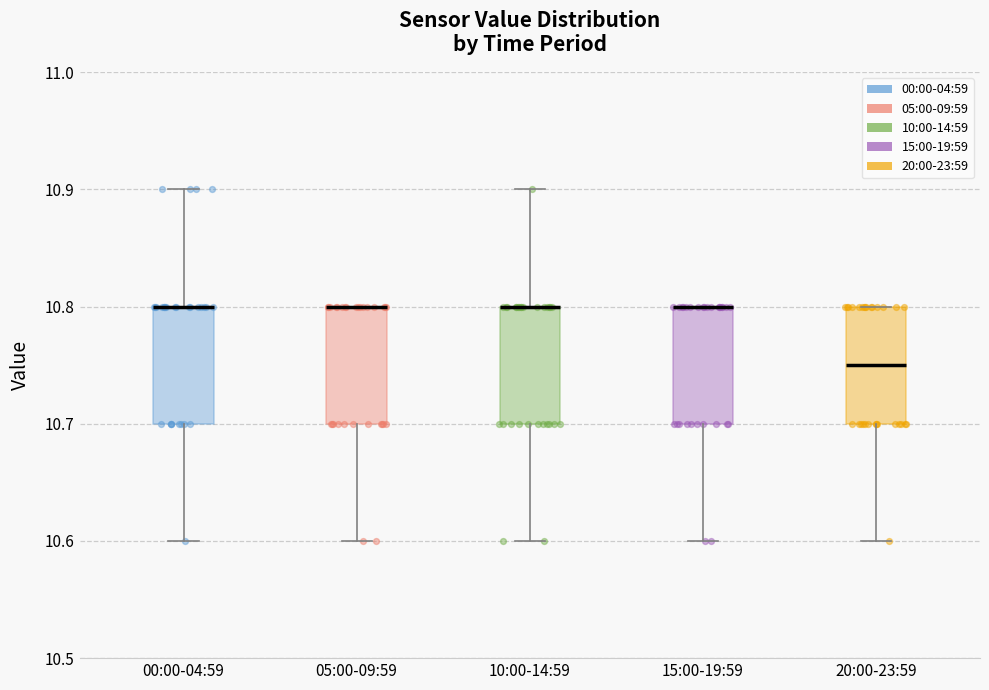

Where is the upper edge of the box for 20:00-23:59 on the y-axis? The values are not printed on the chart, so give them approximately, as read against the axis.

10.80